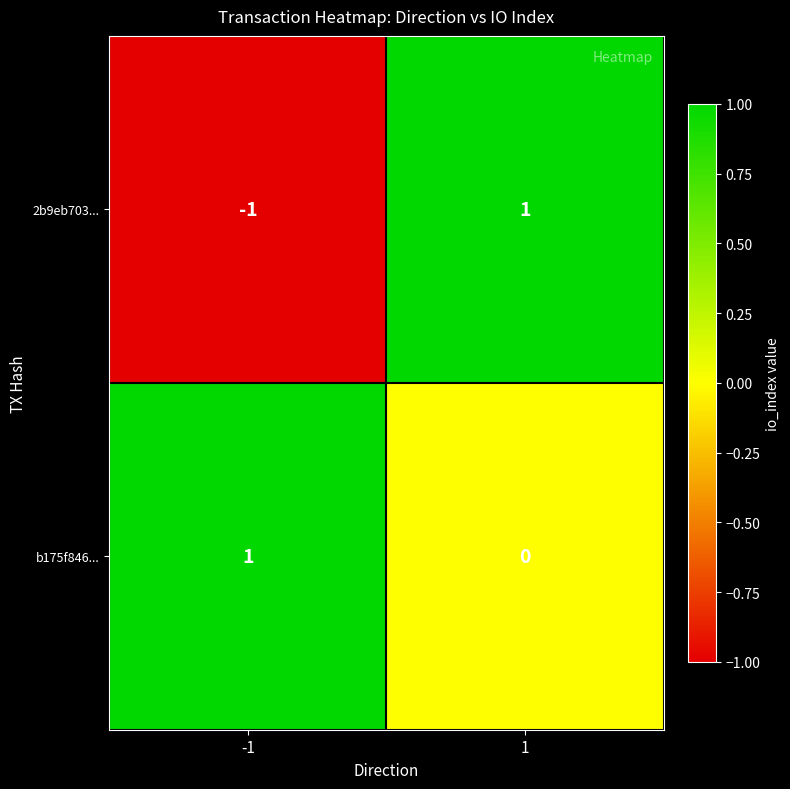

The value of b175f846... at 1 is 0. True or false?

True